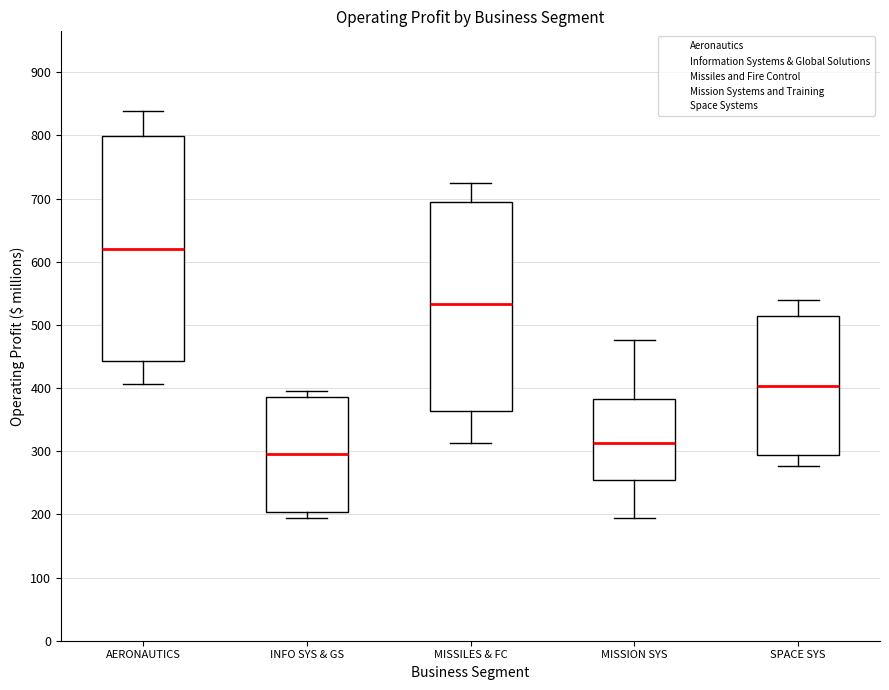

Which box has the highest median line?

AERONAUTICS